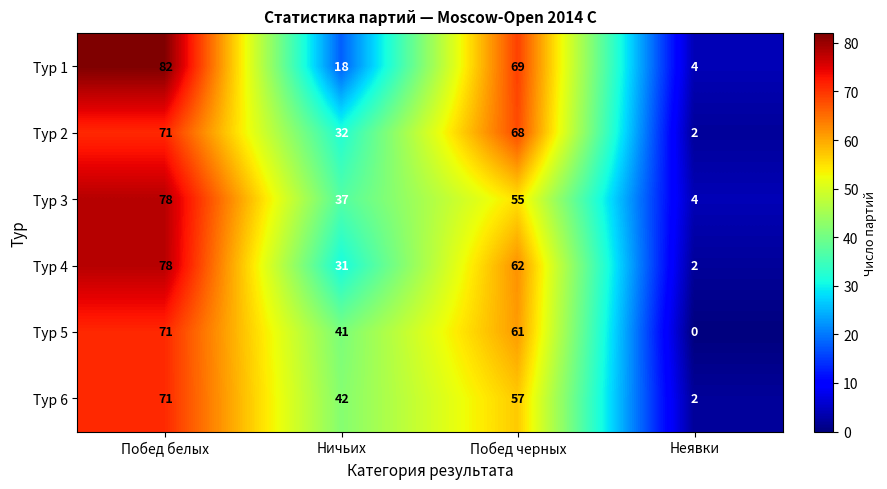

Which category has the lowest value in the Тур 4 series?

Неявки